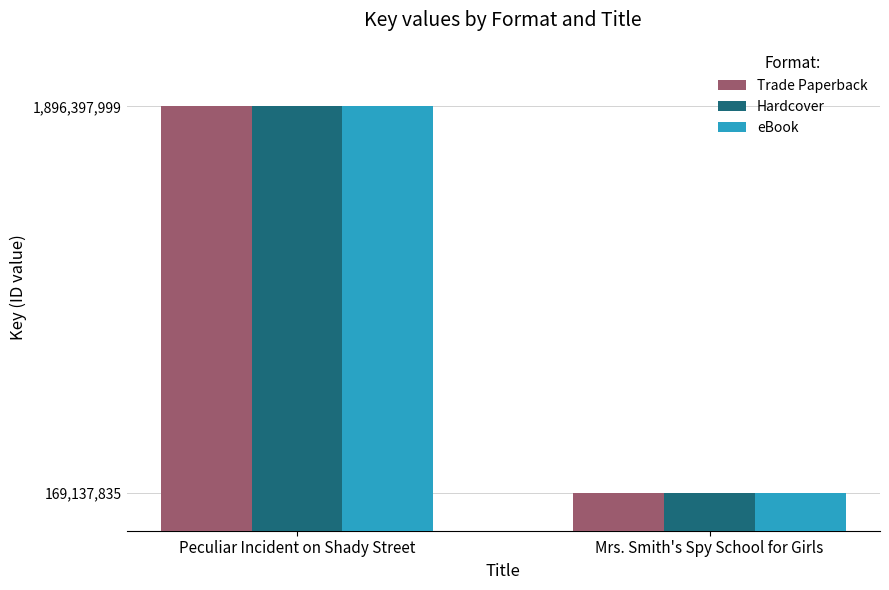

Rank the categories by Hardcover value from highest to lowest.

Peculiar Incident on Shady Street, Mrs. Smith's Spy School for Girls